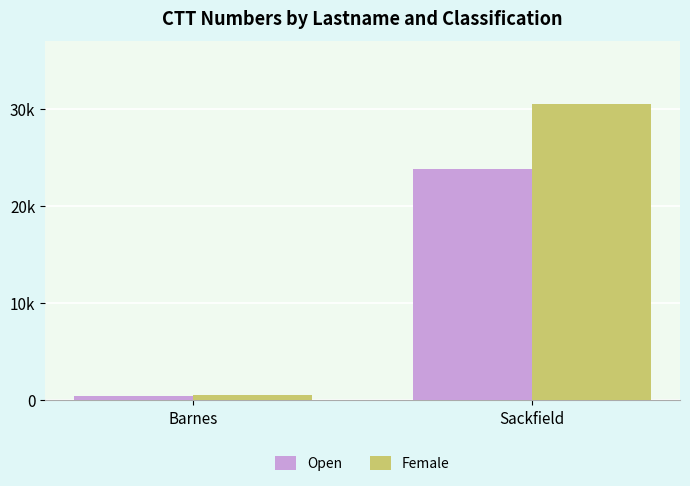

What are all the series names shown in the legend?

Open, Female